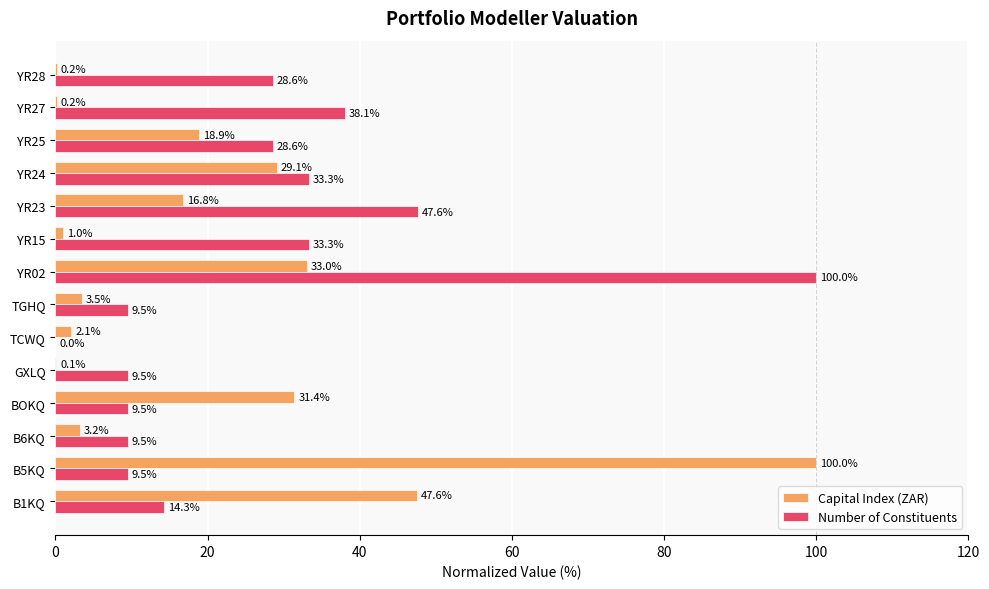

What is the sum of the Number of Constituents values at BOKQ and YR28?

38.1